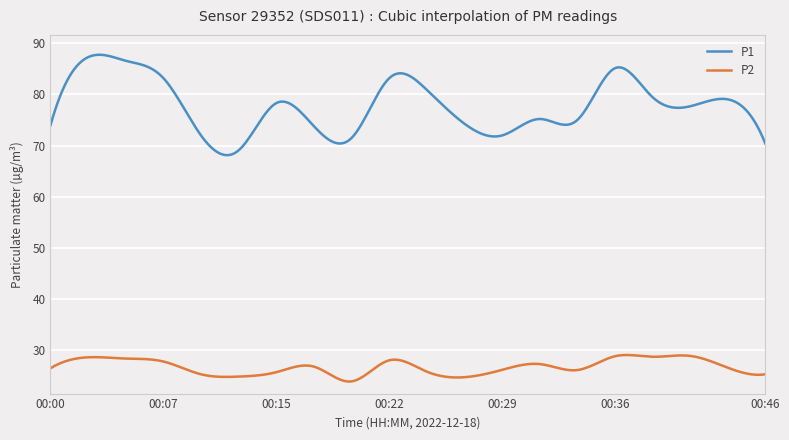

What is the difference between the maximum and minimum values in the P1 series?

19.7